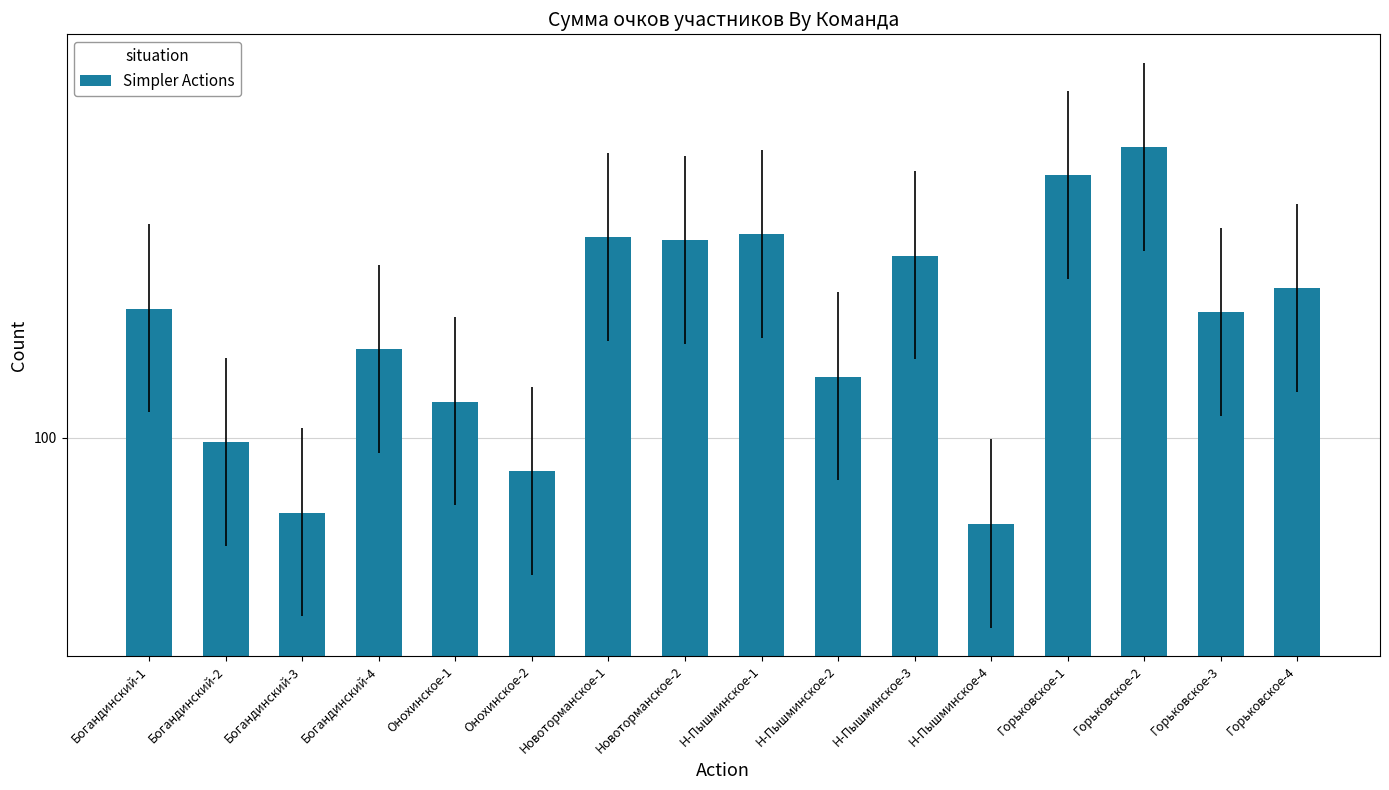

List the labels in order of value, largest first.

Горьковское-2, Горьковское-1, Н-Пышминское-1, Новоторманское-1, Новоторманское-2, Н-Пышминское-3, Горьковское-4, Богандинский-1, Горьковское-3, Богандинский-4, Н-Пышминское-2, Онохинское-1, Богандинский-2, Онохинское-2, Богандинский-3, Н-Пышминское-4